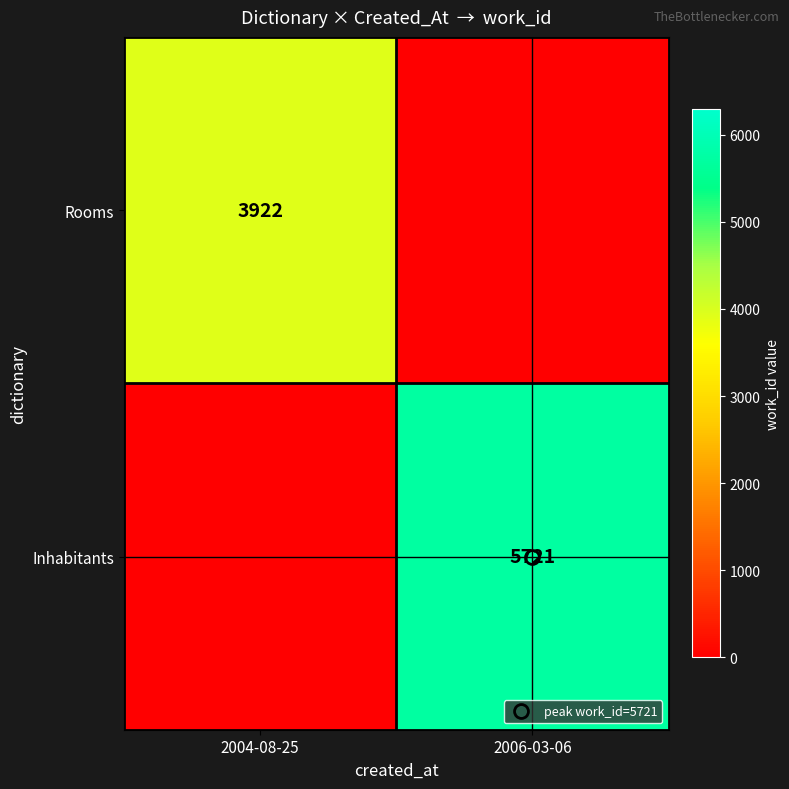

What is the sum of the Rooms values at 2006-03-06 and 2004-08-25?

3922